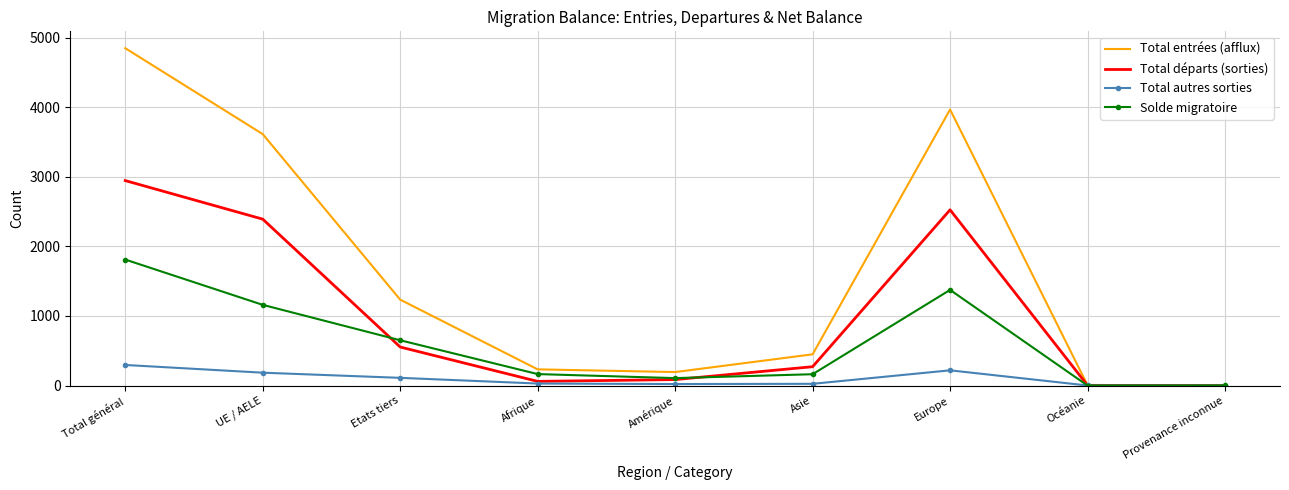

At which category is the sum across all series the highest?

Total général